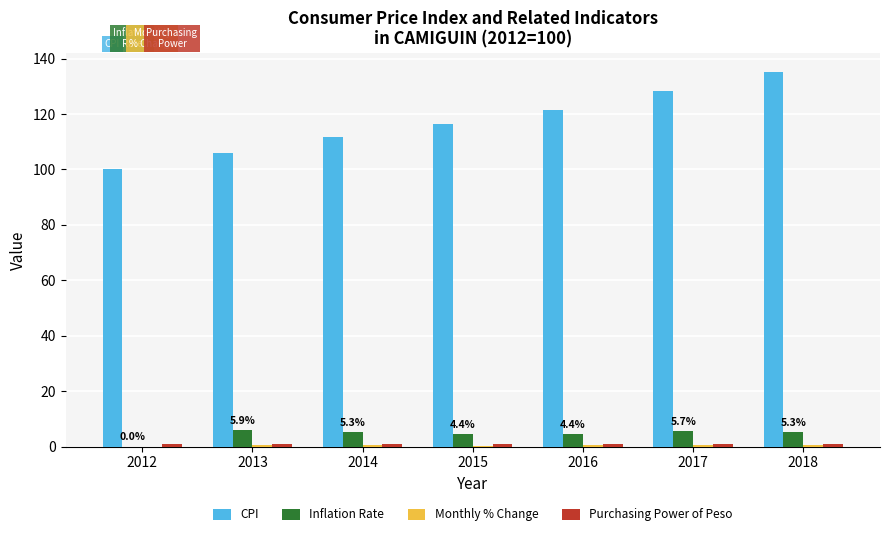

What is the maximum value shown in the chart?

135.2